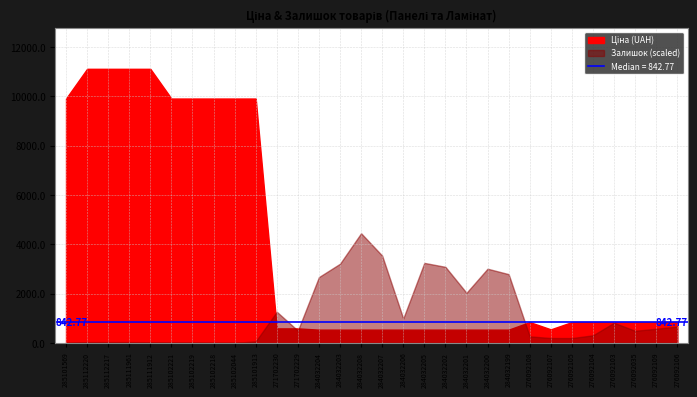

The value of Ціна at 284032201 is 283.5. True or false?

False